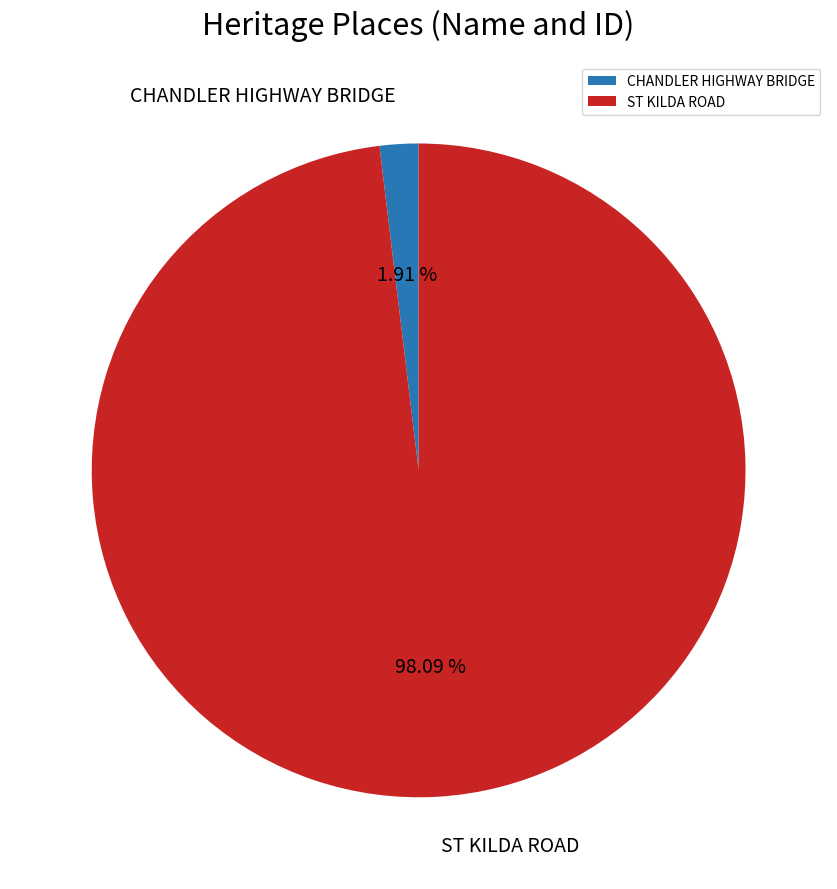

Which slice is the largest?

ST KILDA ROAD